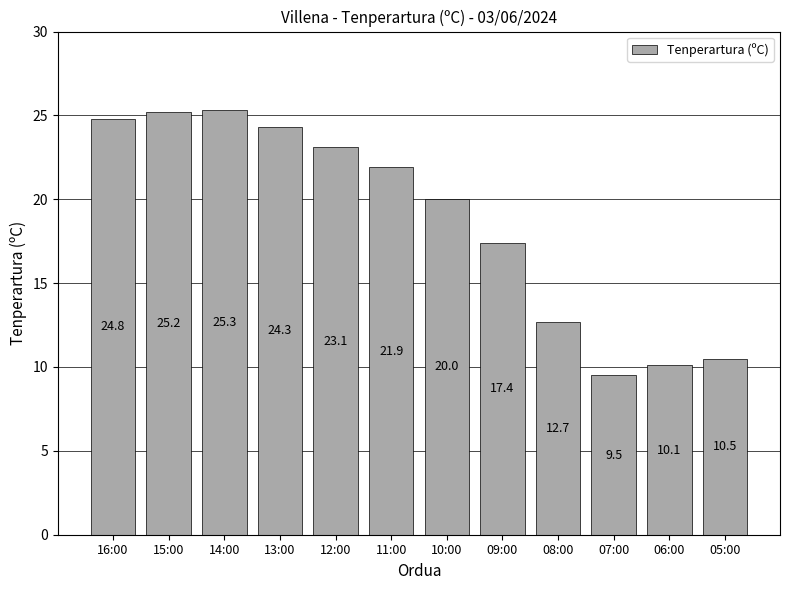

List the labels in order of value, smallest first.

07:00, 06:00, 05:00, 08:00, 09:00, 10:00, 11:00, 12:00, 13:00, 16:00, 15:00, 14:00